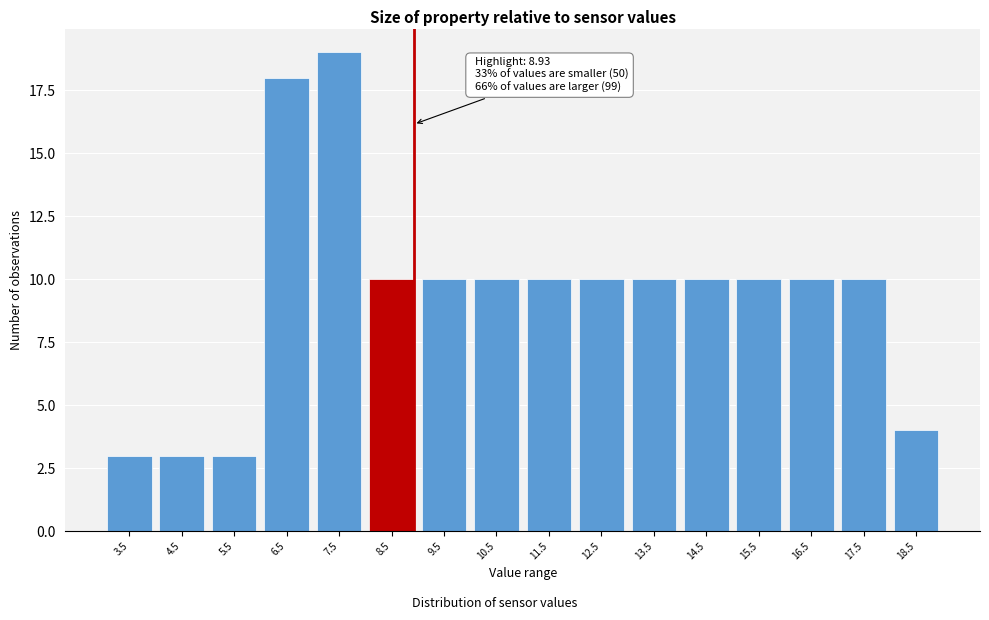

Reading right to left, extract all data points from this chart.

4	10	10	10	10	10	10	10	10	10	10	19	18	3	3	3